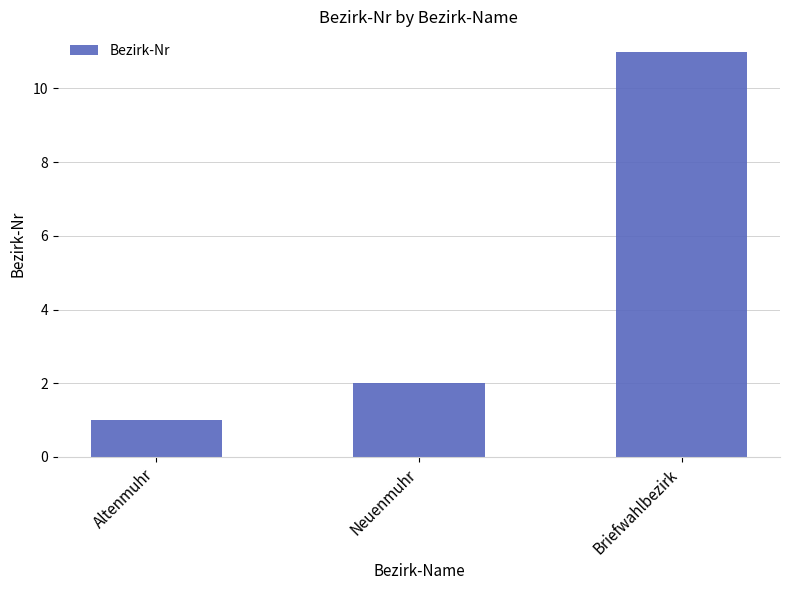

What is the ratio of the value at Neuenmuhr to the value at Altenmuhr?

2.0